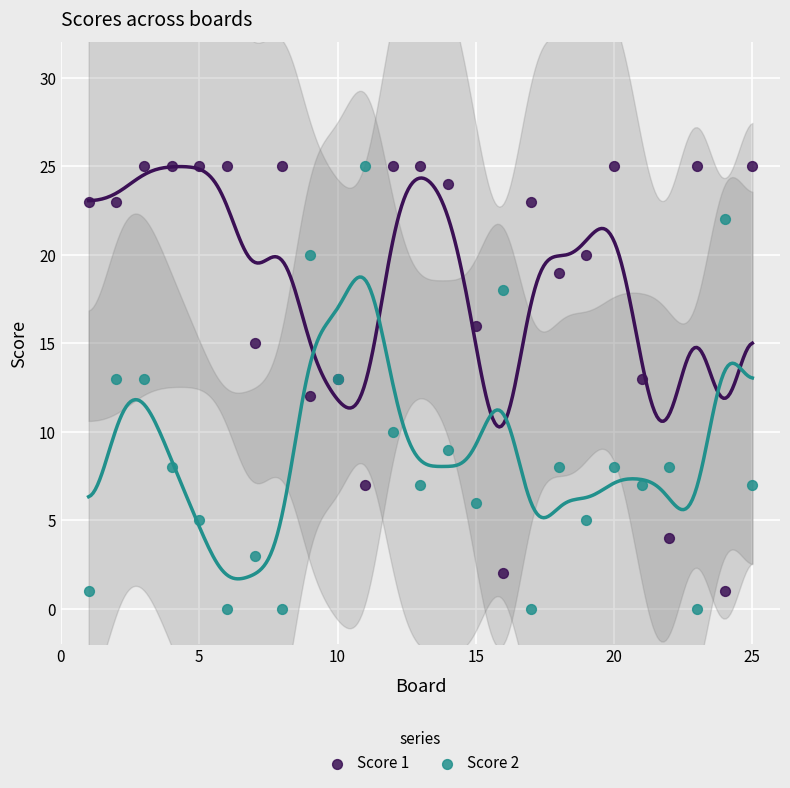

What is the X range (max minus min) for the scatter plot?

24